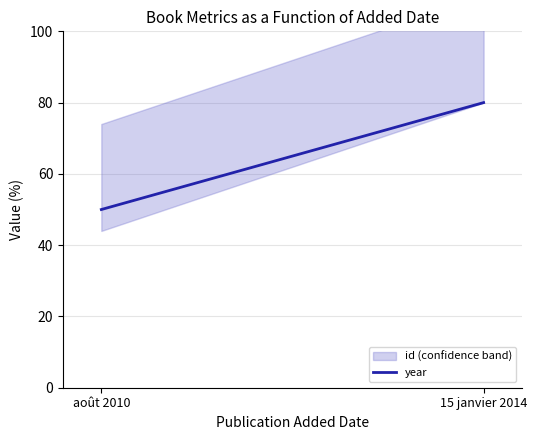

What is the difference between the maximum and minimum values?

30